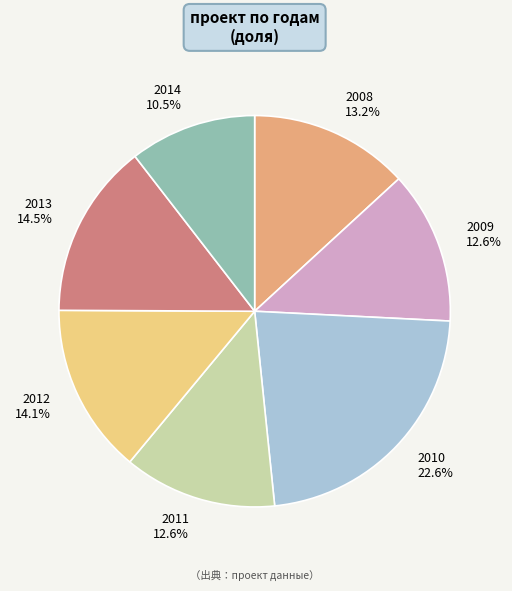

Combined, do 2008 and 2009 account for over 50%?

No